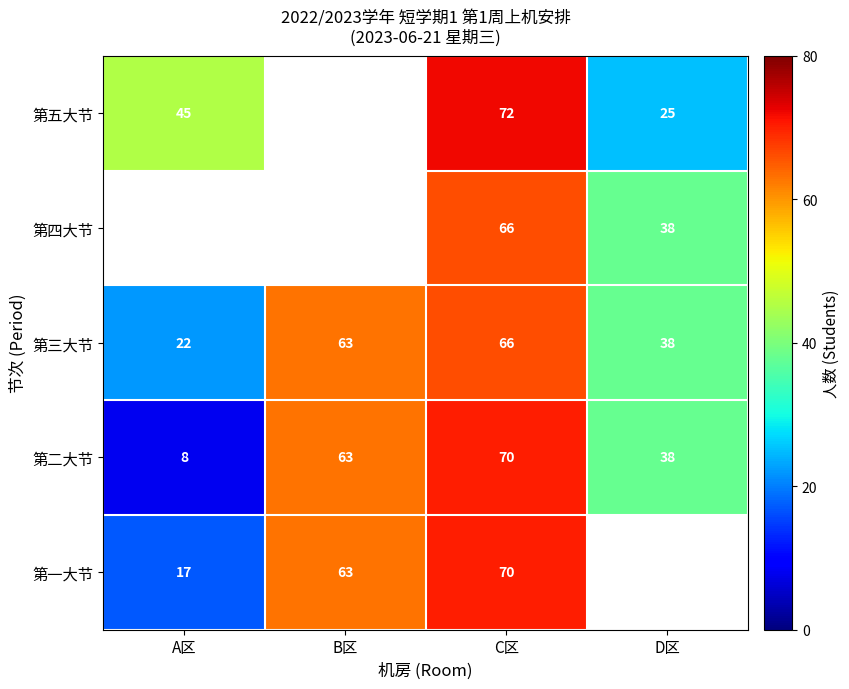

What is the difference between the highest and lowest values at C区?

6